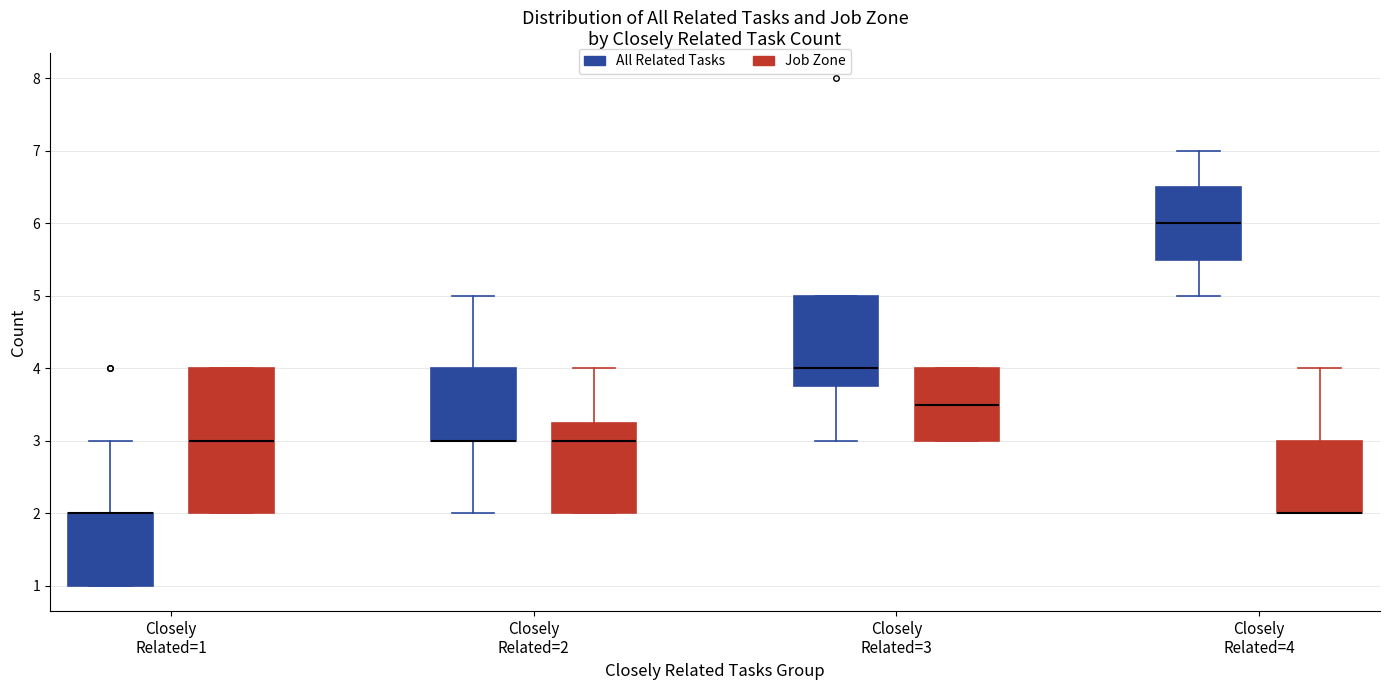

Comparing the boxes themselves (not the whiskers), which one is the tallest?

Closely Related=1 (Job Zone)